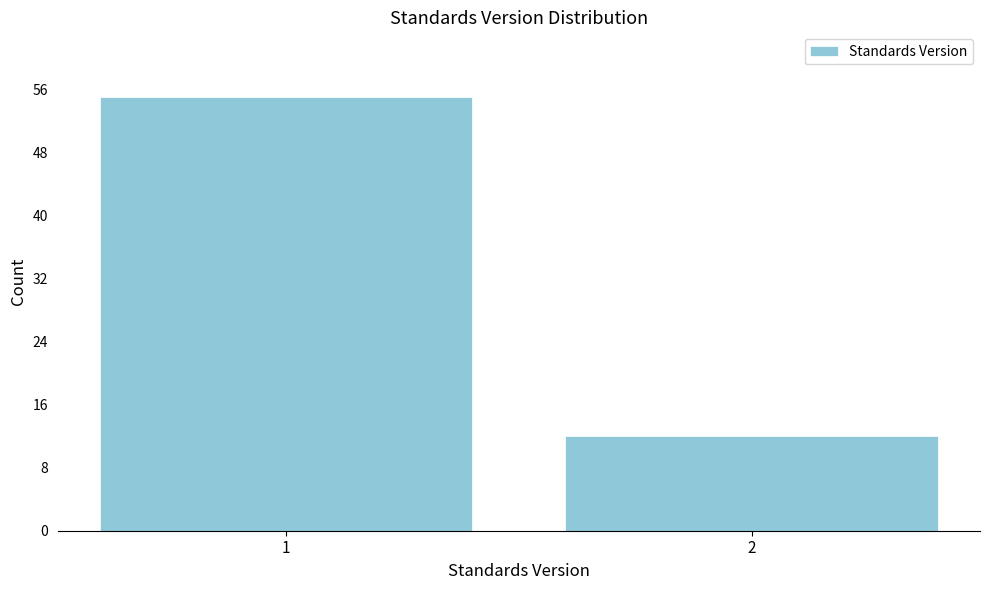

Reading left to right, transcribe all the data shown in this chart.

55	12